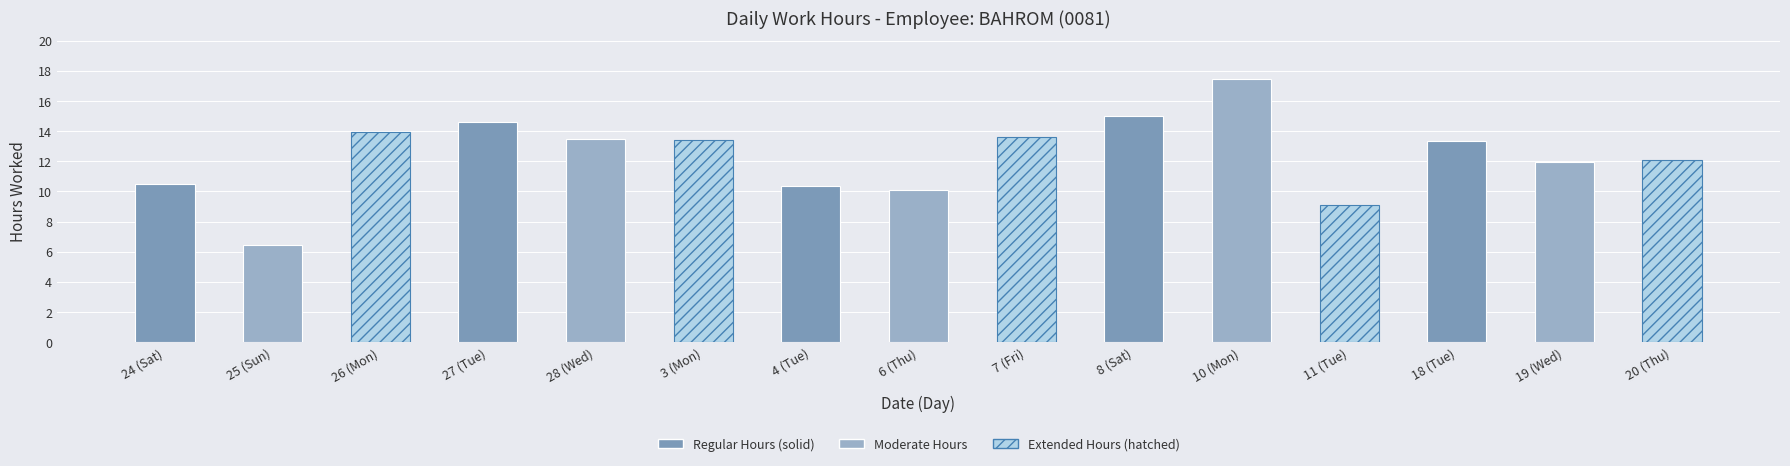

What is the label of the 15th bar from the right?

24 (Sat)